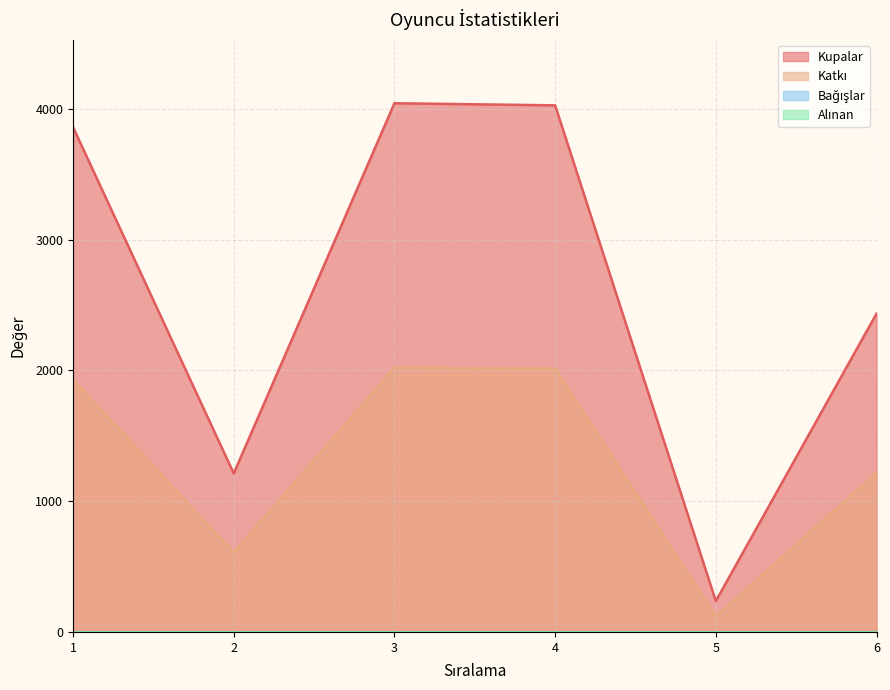

What is the average value of the Katkı series?

1318